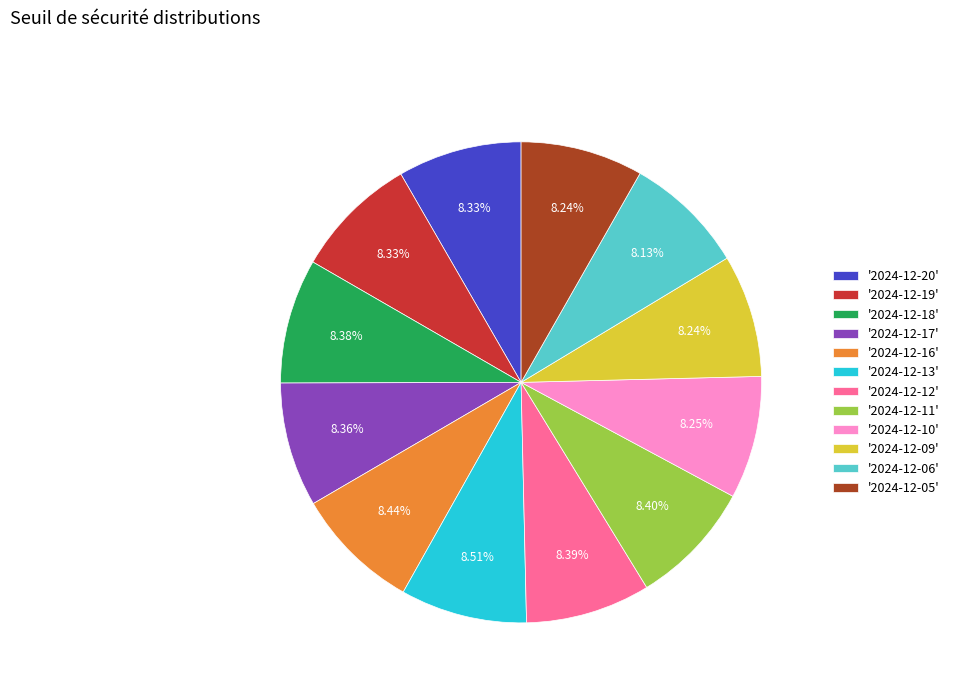

What is the ratio of the value at '2024-12-20' to the value at '2024-12-18'?

1.0